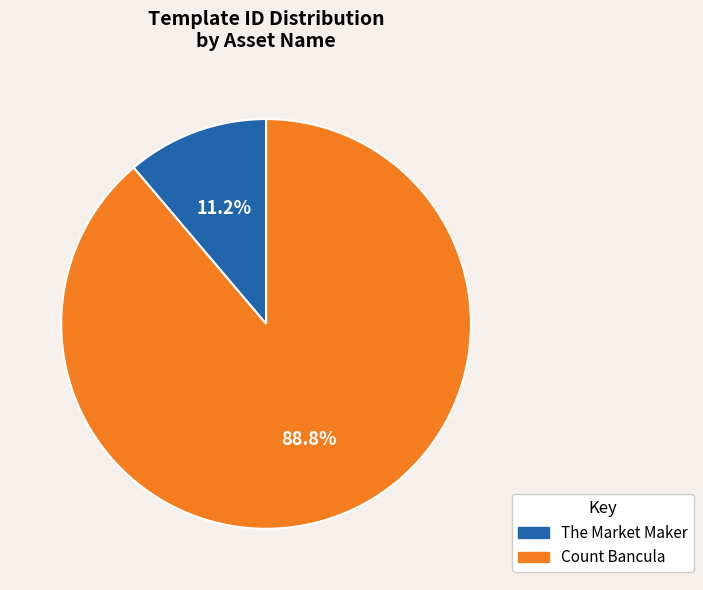

Is it true that The Market Maker is 11% of the pie?

True